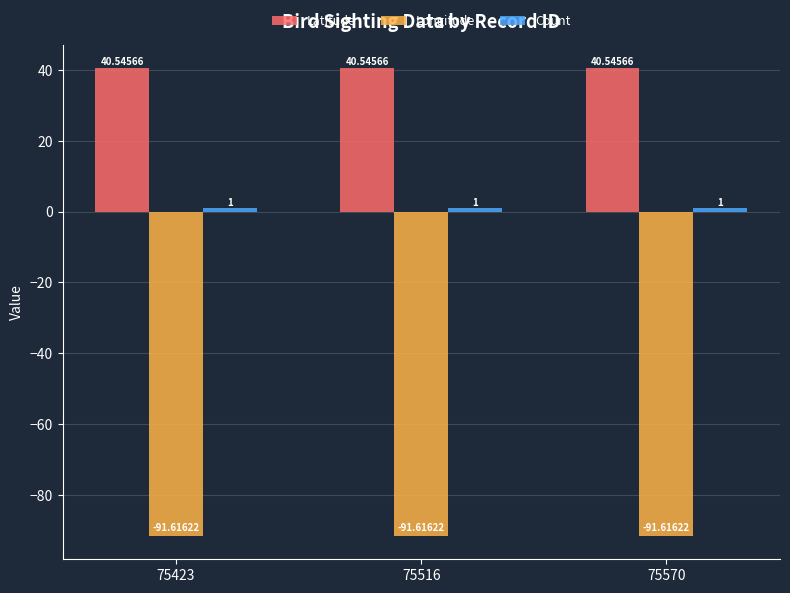

What is the highest value of the Longitude series?

-91.6